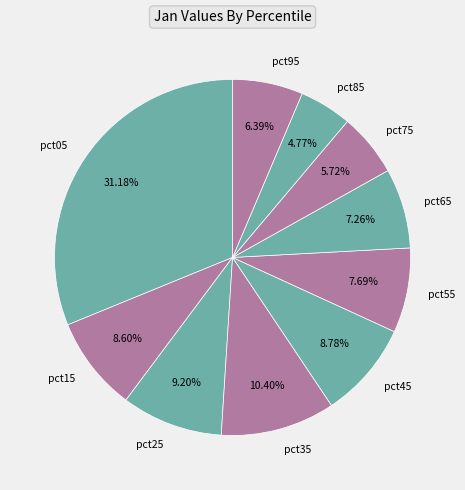

How many slices are in this pie chart?

10